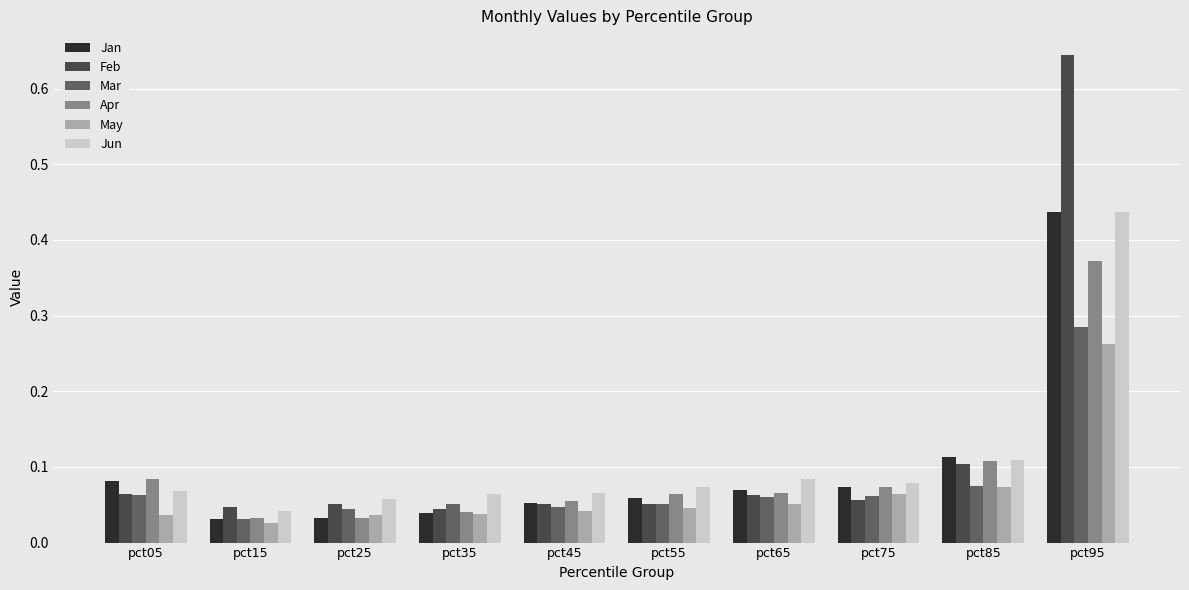

What is the sum of all Mar values?

0.8